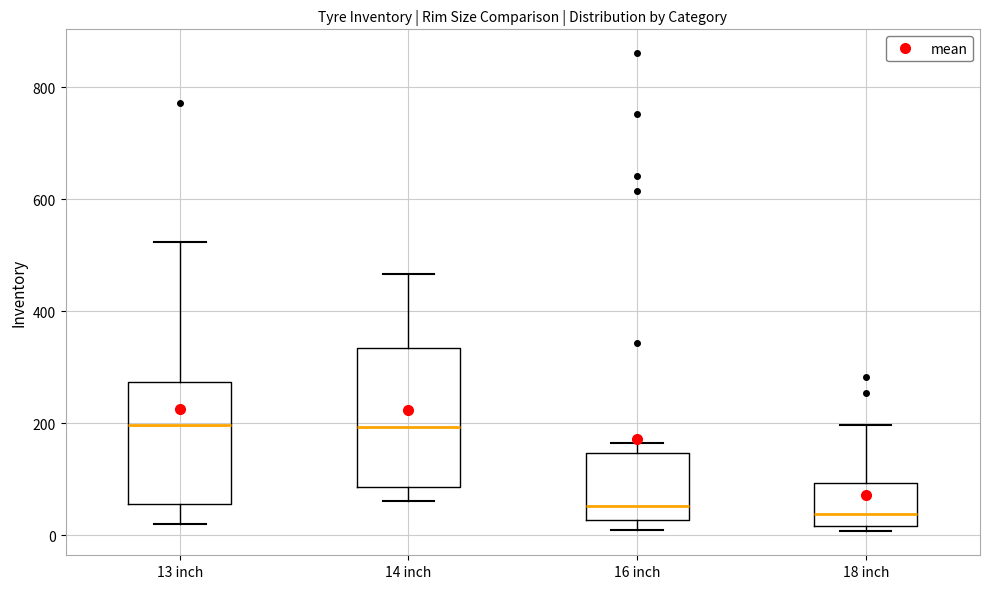

Reading left to right, read every box against the y-axis: the position of its median line, the range the box covers, and the ends of its whiskers. The values are not printed on the chart, so give them approximately, as read against the axis.

13 inch: median 200, box 60 to 280, whiskers 20 to 520
14 inch: median 200, box 80 to 340, whiskers 60 to 460
16 inch: median 60, box 20 to 140, whiskers 20 (just below the box's lower edge) to 160
18 inch: median 40, box 20 to 100, whiskers 0 to 200